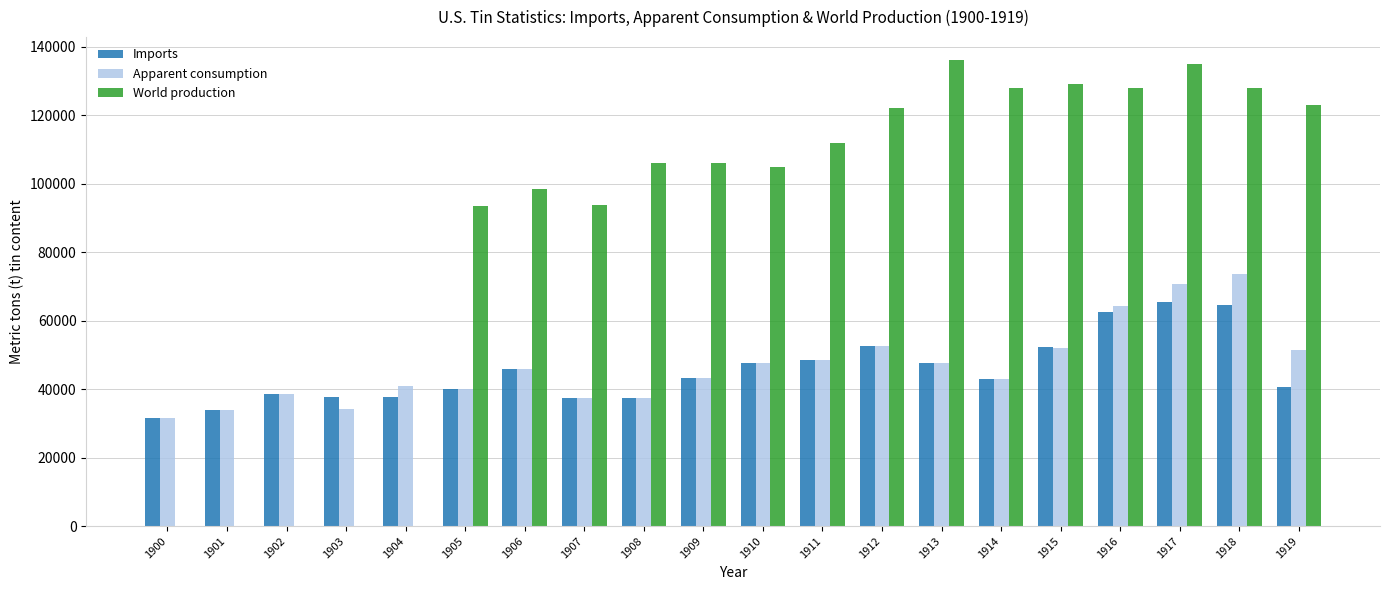

How many groups of bars are there?

20